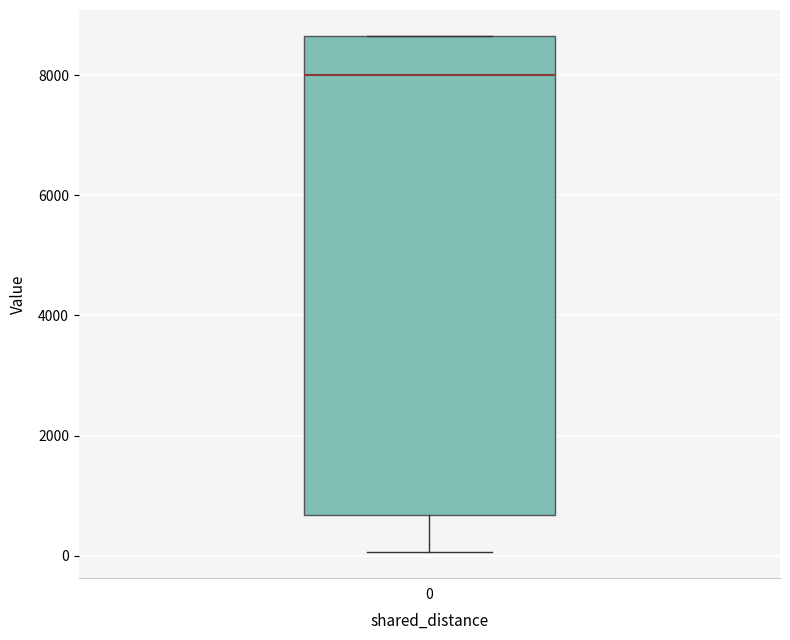

Transcribe this box plot: give where the median line is, the range the box spans, and where the two whiskers end, as read against the y-axis. The values are not printed on the chart, so give them approximately, as read against the axis.

median 8000, box 600 to 8600, whiskers 0 to 8600